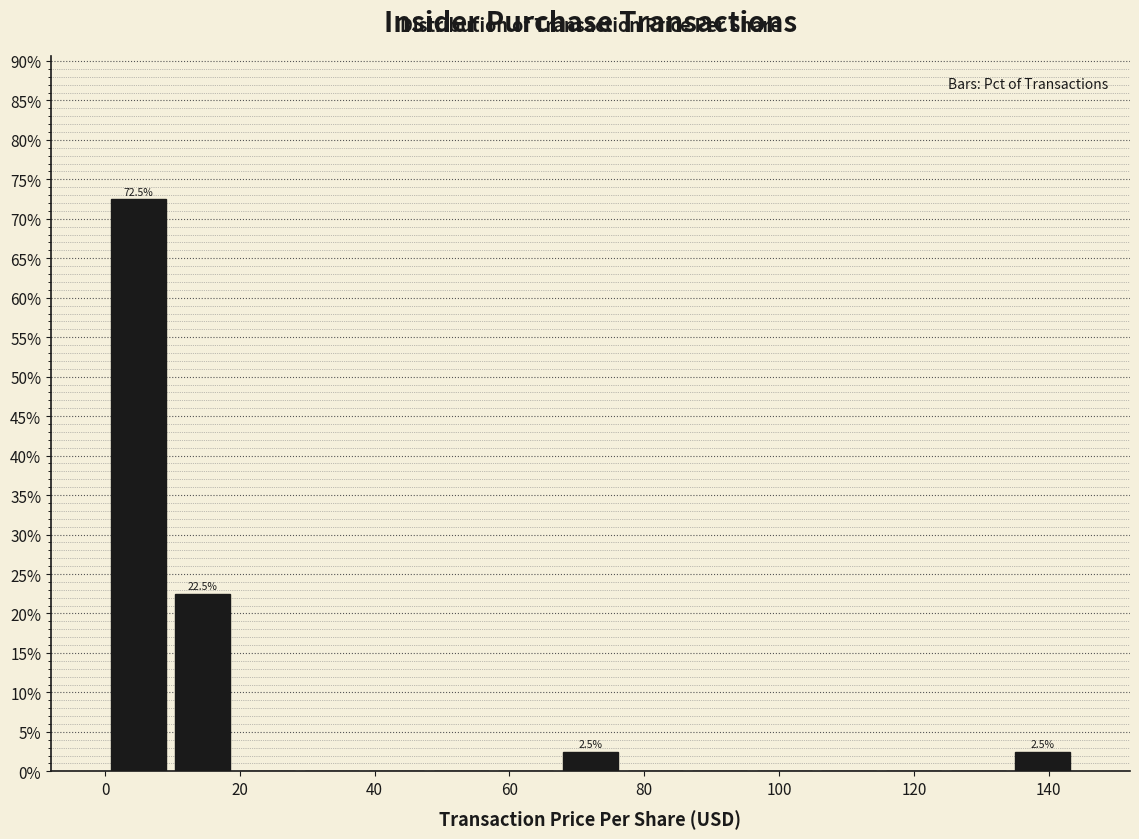

Which range on the x-axis has the tallest bar?

0 to 10